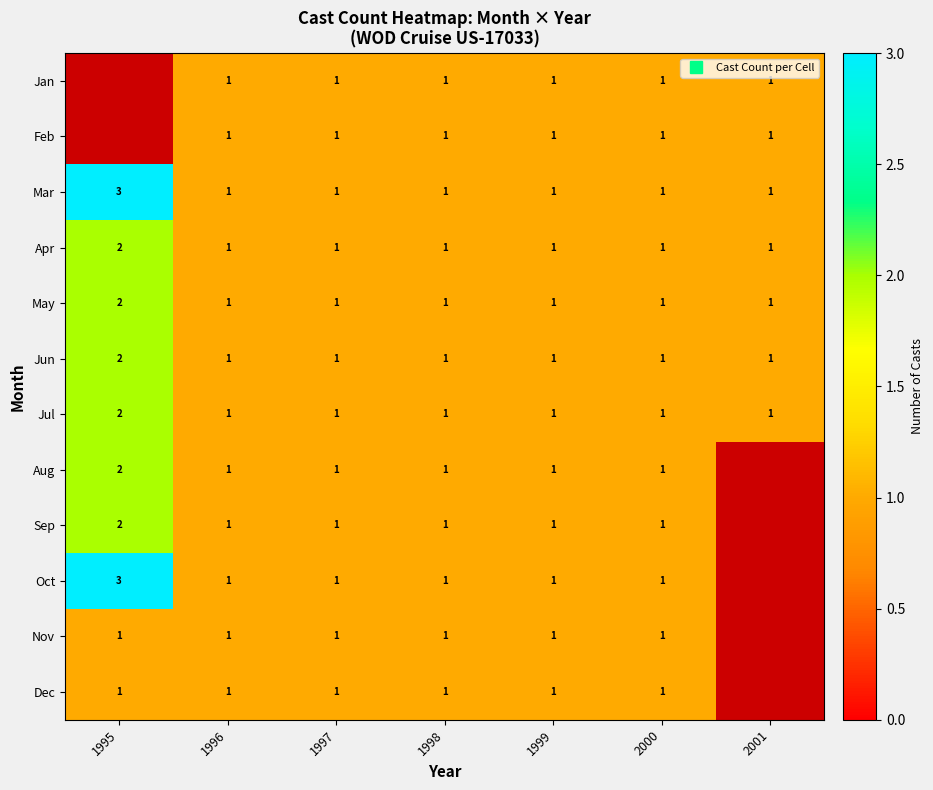

Is it true that row_3 equals 1.0 at 2000?

True